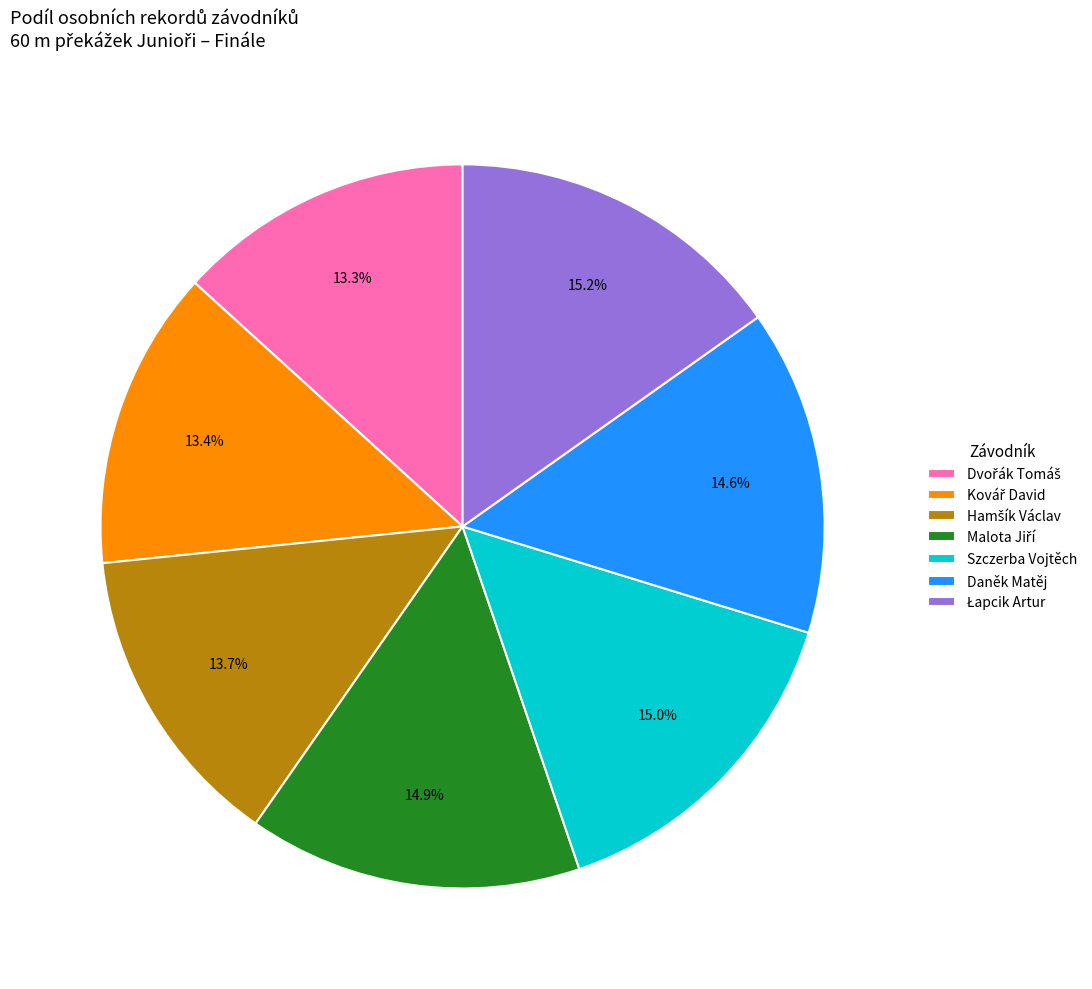

How much of the chart is everything except Daněk Matěj?

85.4%